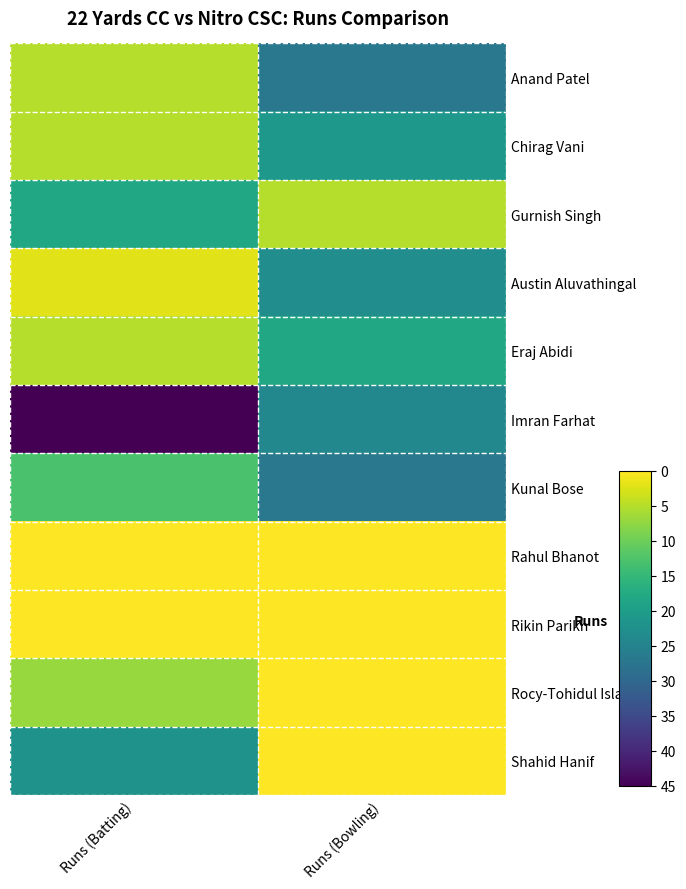

Which series has the largest total across all categories?

Imran Farhat